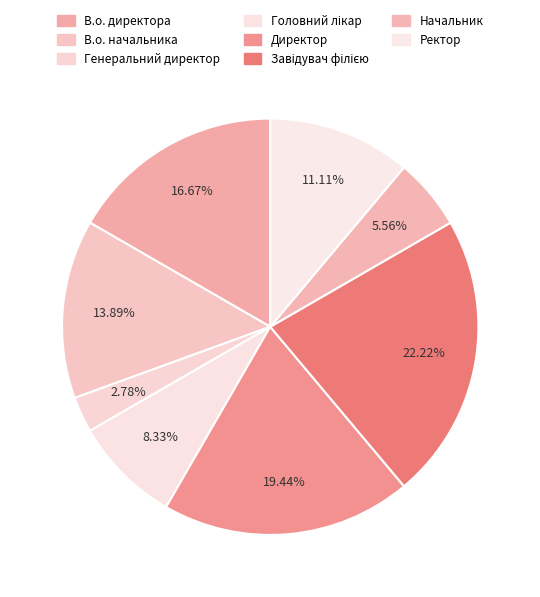

Is there any slice that represents more than half of the pie?

No